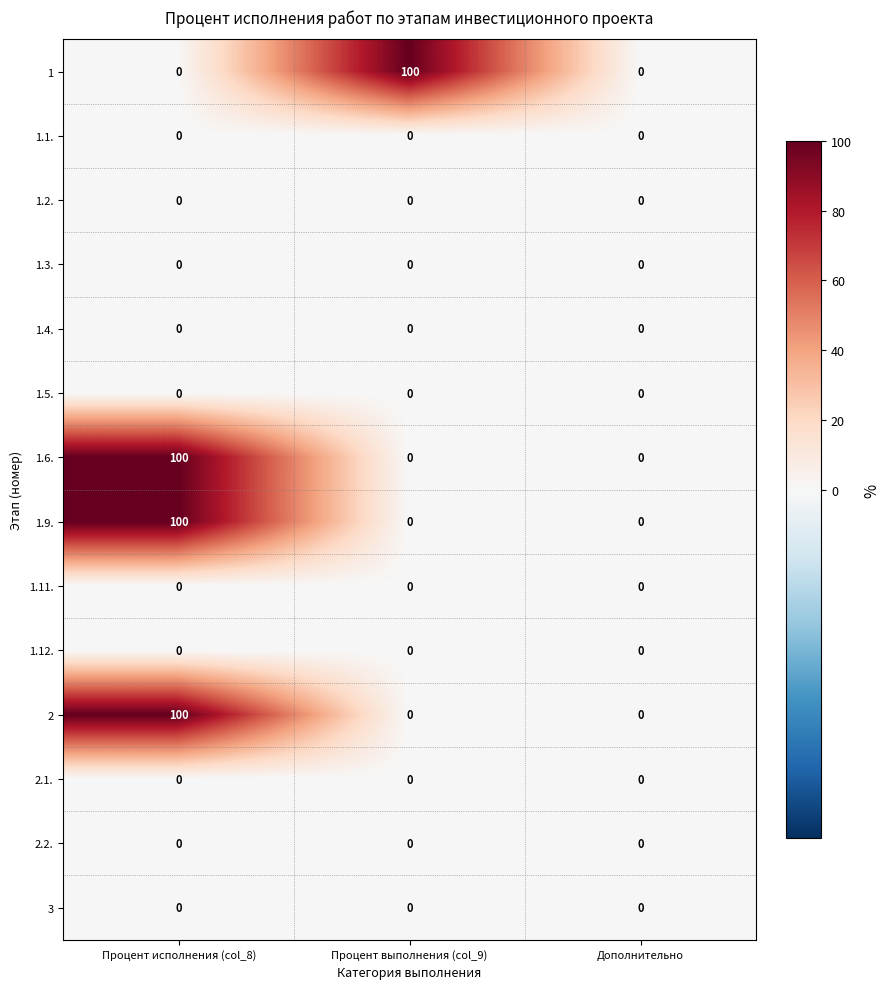

What is the total value across all series at Процент исполнения (col_8)?

300